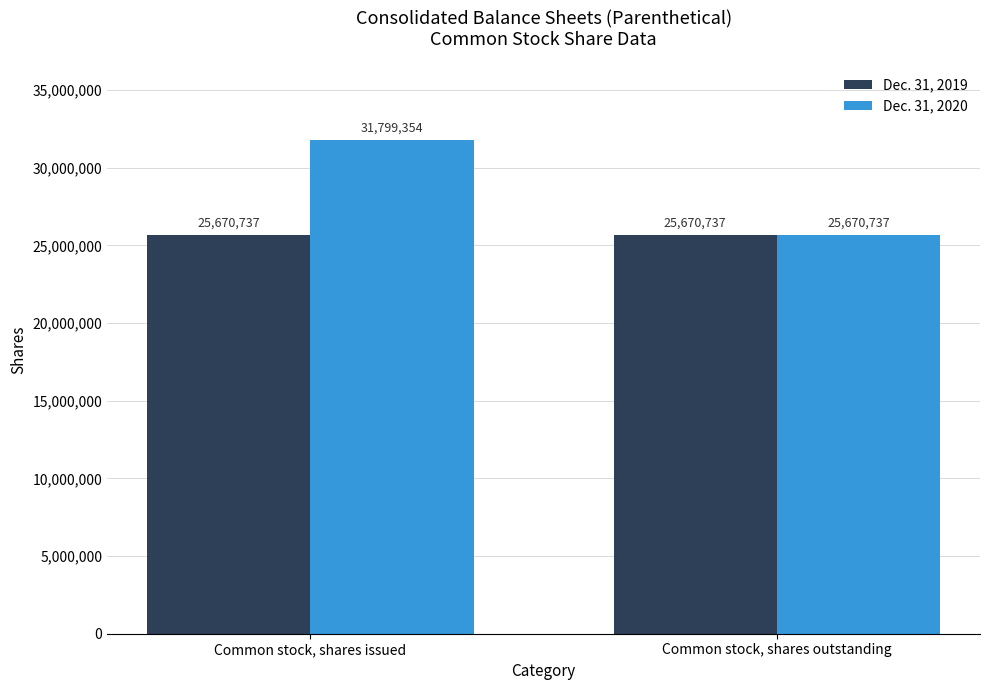

The value of Dec. 31, 2019 at Common stock, shares issued is 40586769. True or false?

False